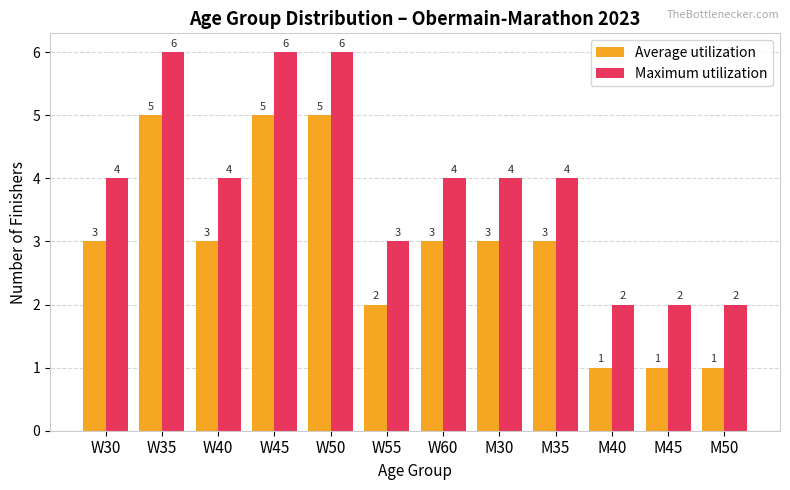

Read the Maximum utilization value at W40.

4